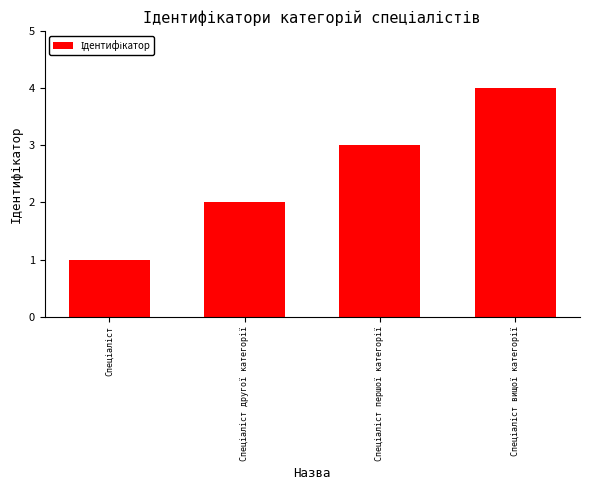

Reading right to left, transcribe all the data shown in this chart.

4	3	2	1